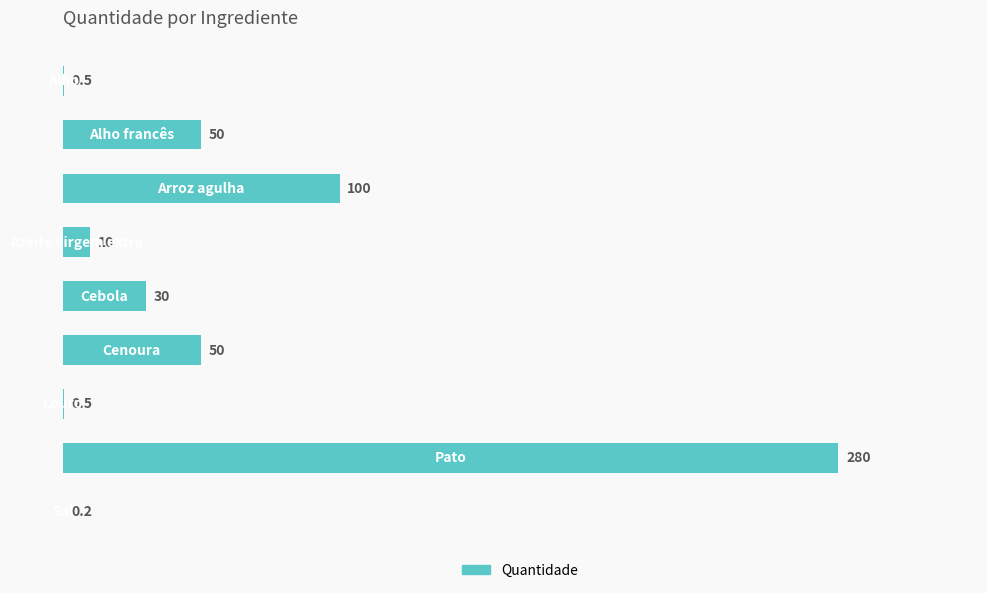

What is the maximum value shown in the chart?

280.0